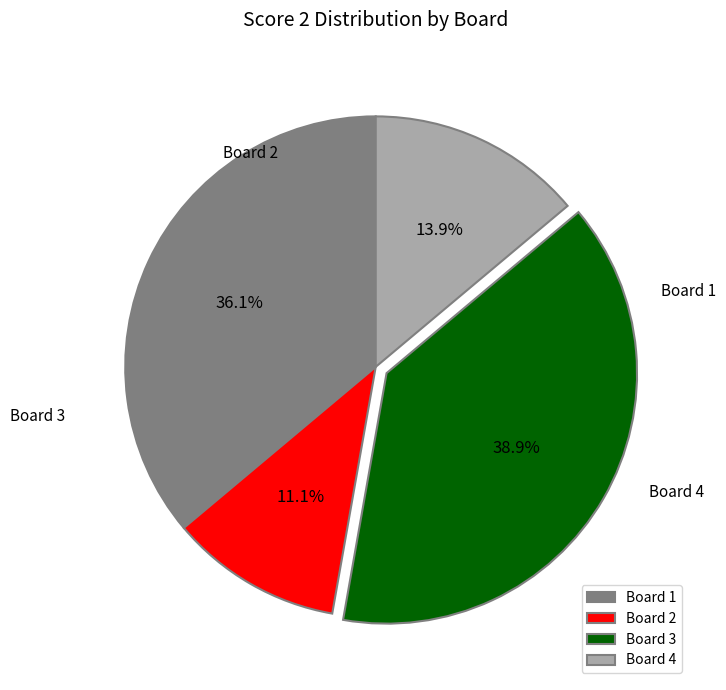

How many segments does this pie chart have?

4